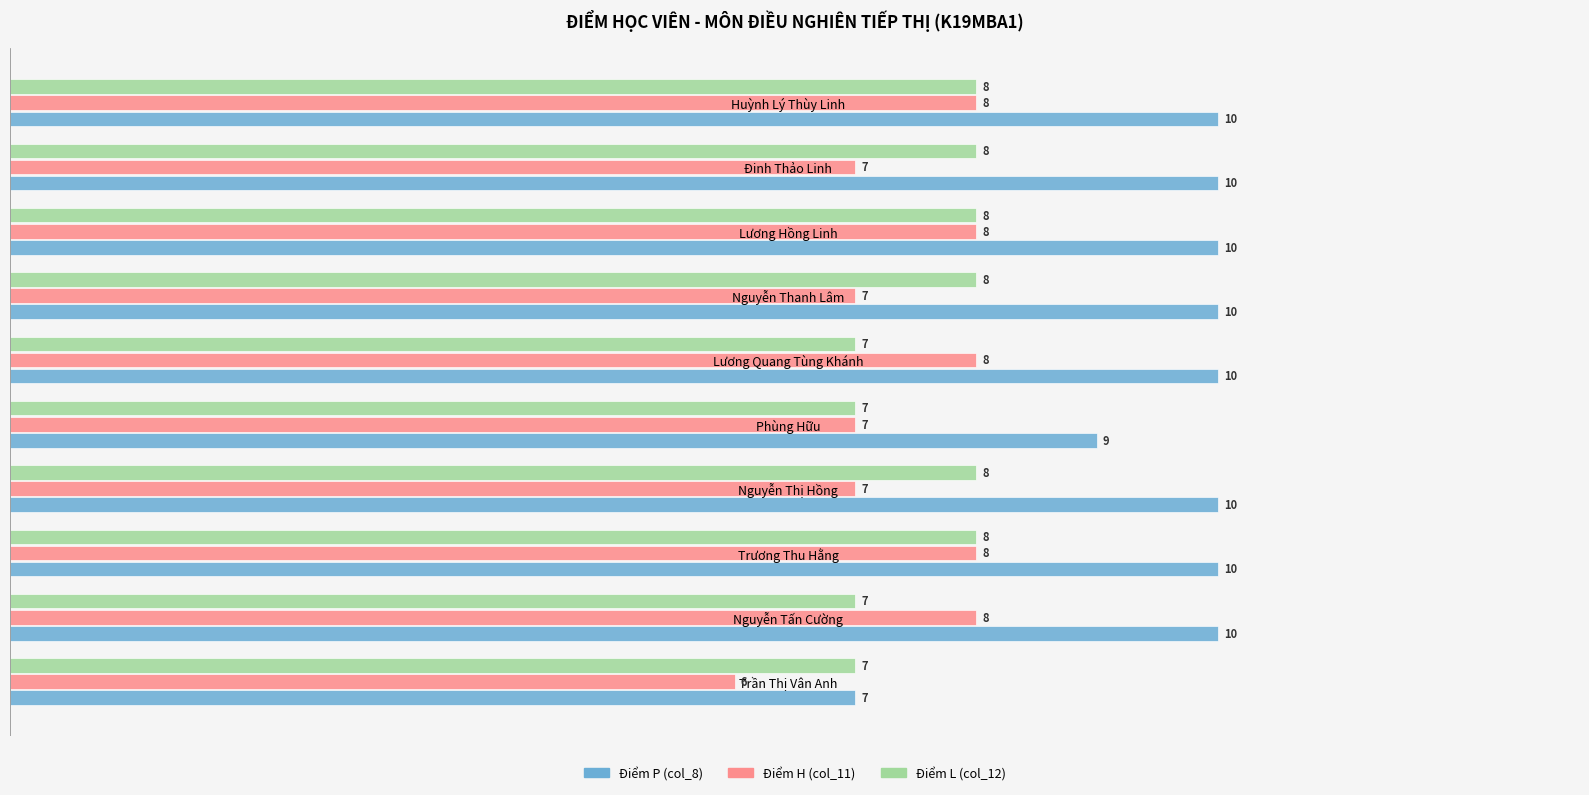

Which series changed the most between Nguyễn Thị Hồng and Huỳnh Lý Thùy Linh?

Điểm H (col_11)